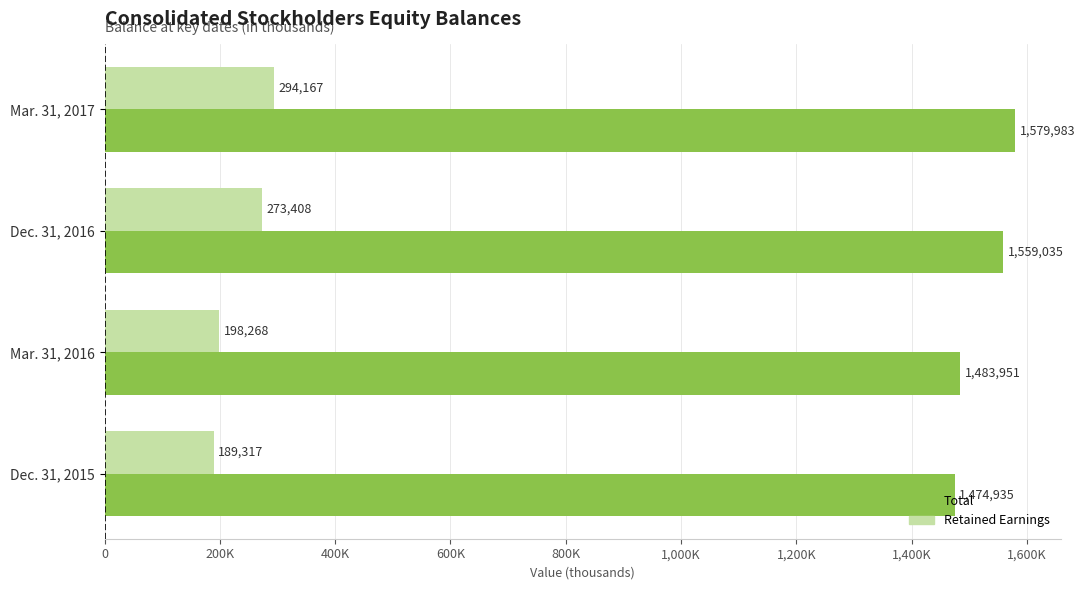

What is the difference between the maximum and minimum values in the Retained Earnings series?

104850